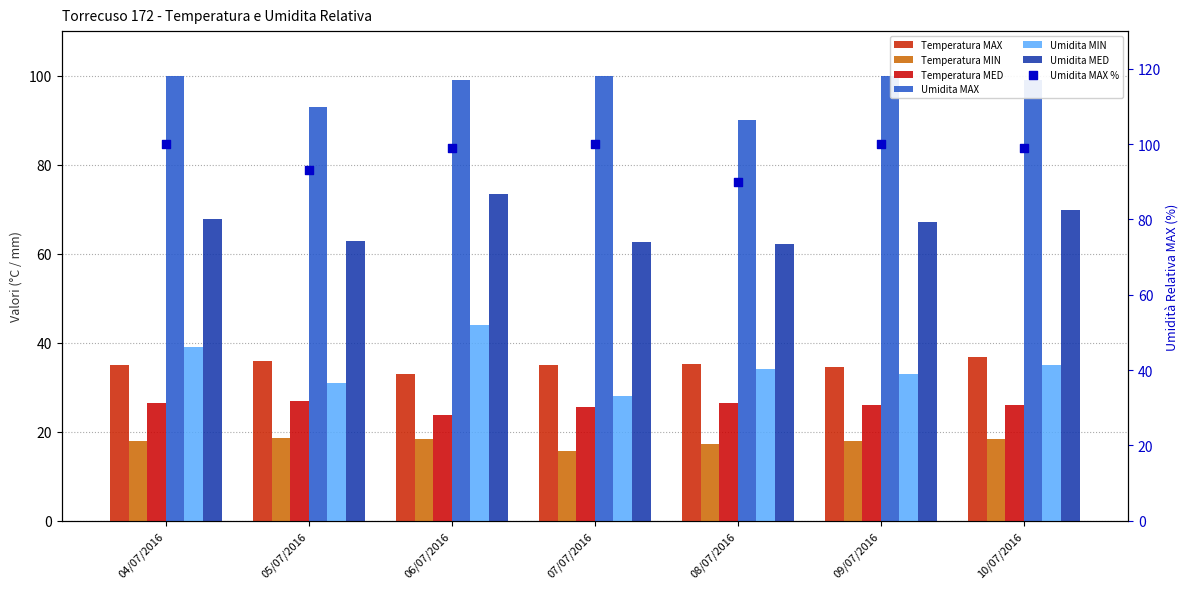

Which series has the largest Y range (max minus min)?

Umidita MIN